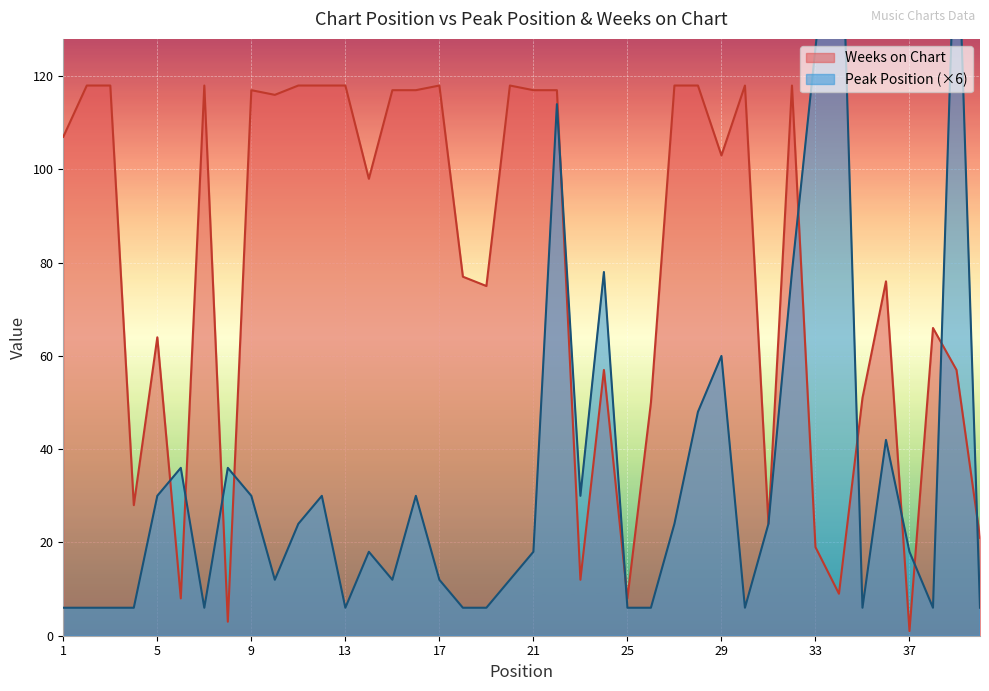

What is the value of the Peak Position point at the 26th from the left?

6